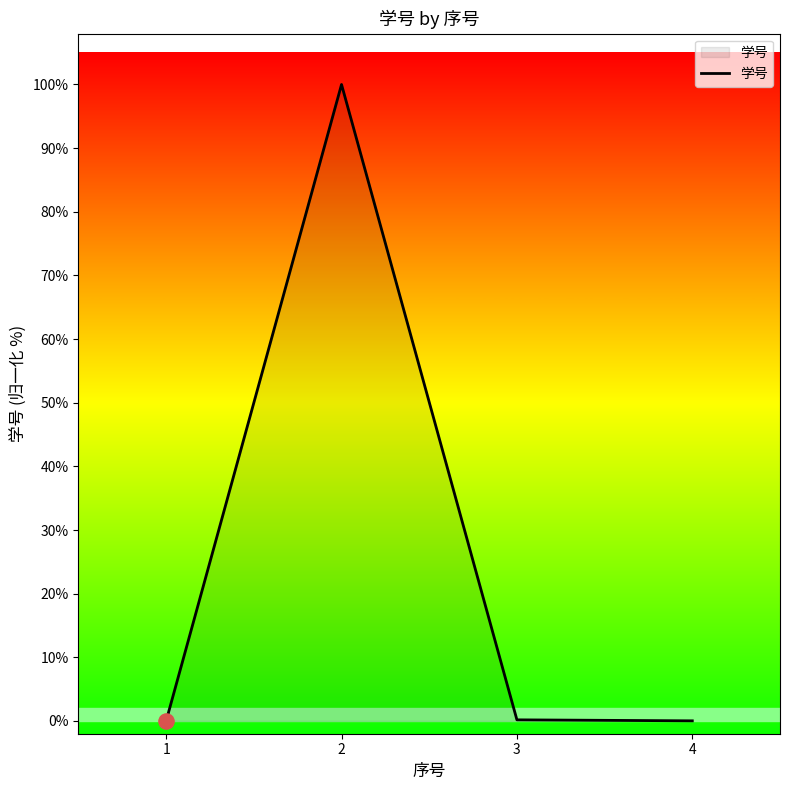

Between 2 and 4, which is larger?

2